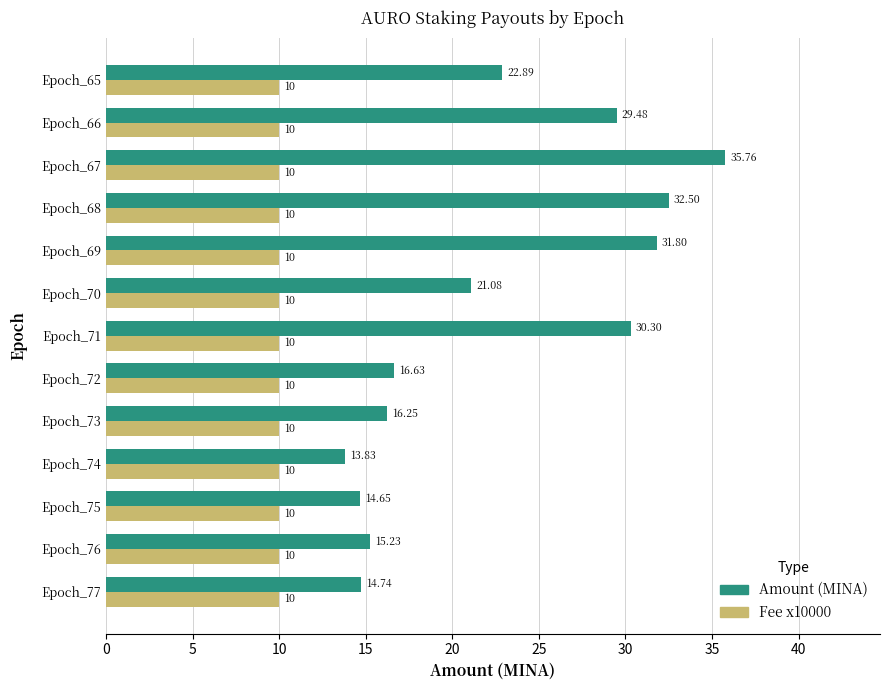

At which label does Amount (MINA) reach its peak?

Epoch_67